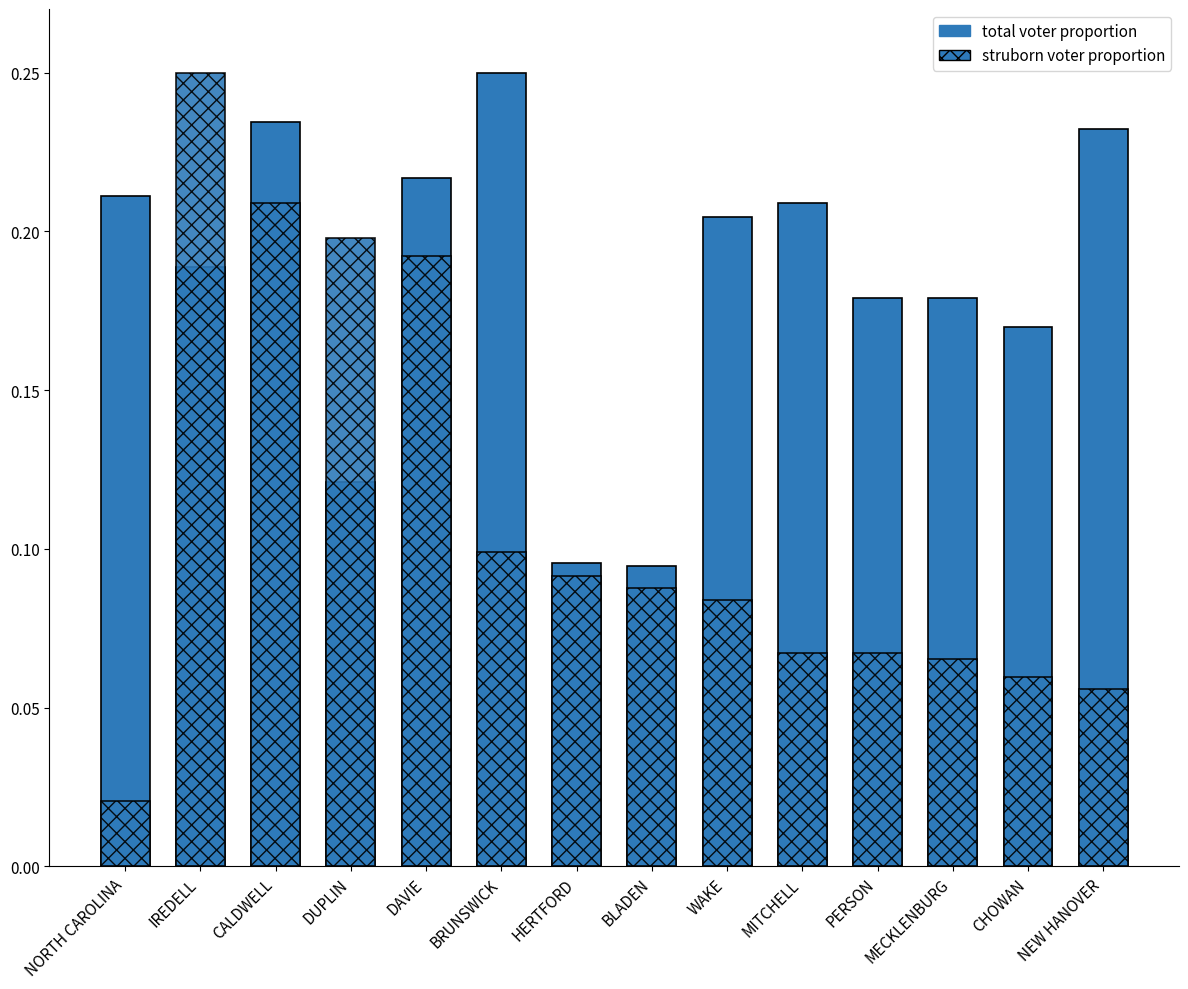

Which series has the largest total across all categories?

total voter proportion